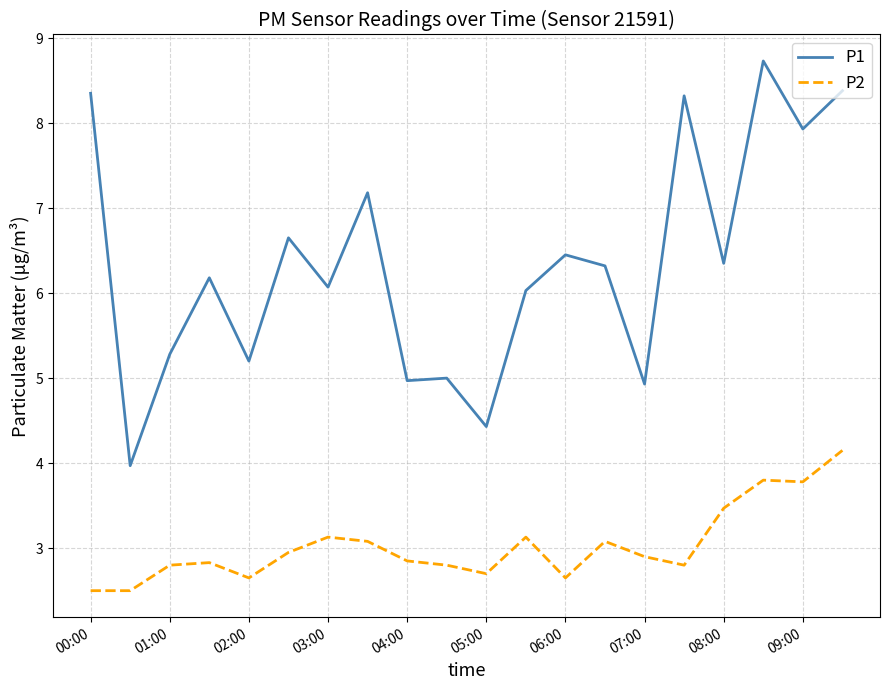

What are all the series names shown in the legend?

P1, P2